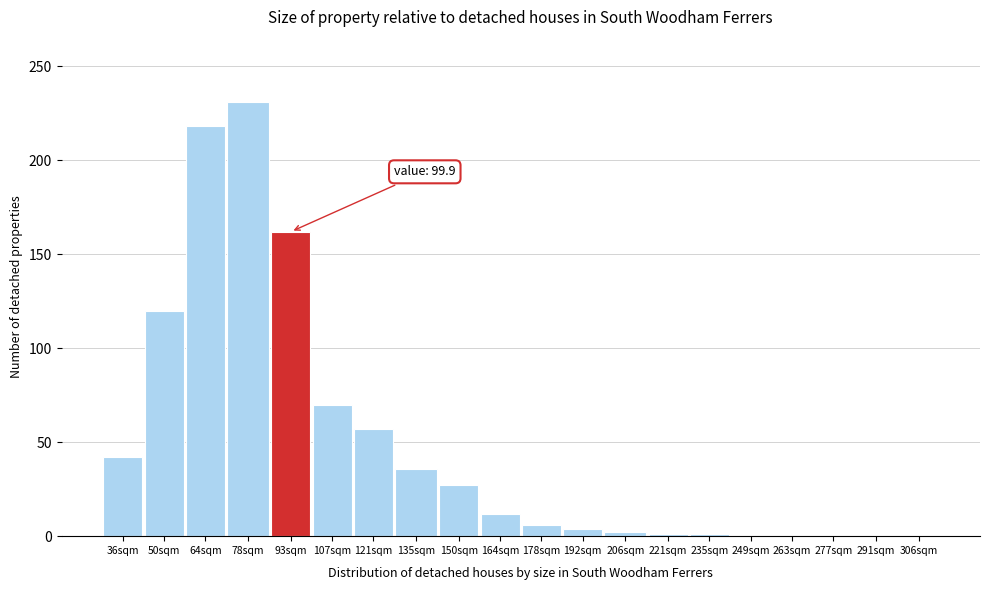

Where is the data nearest to the value 115?

50sqm